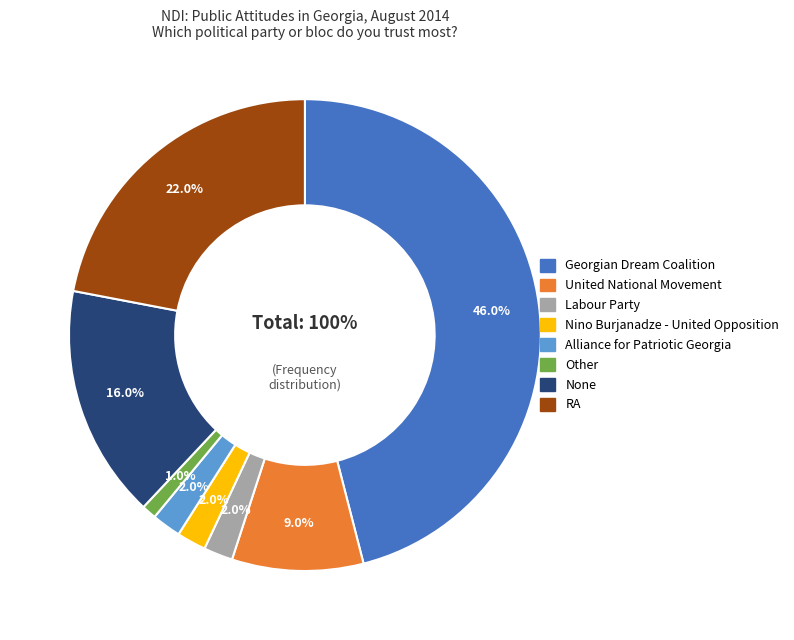

Which has a higher value, RA or None?

RA